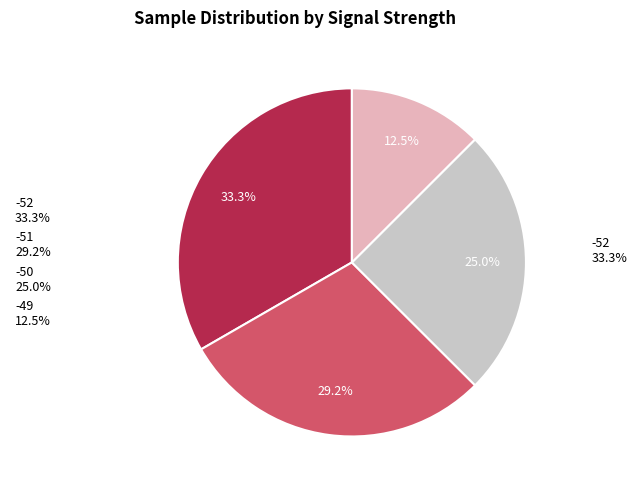

To the nearest percent, what is the average slice percentage?

25%